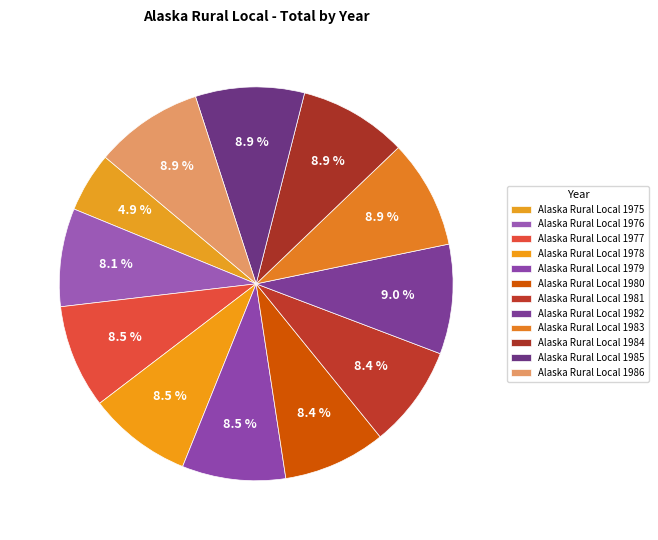

Count the number of slices in the pie.

12